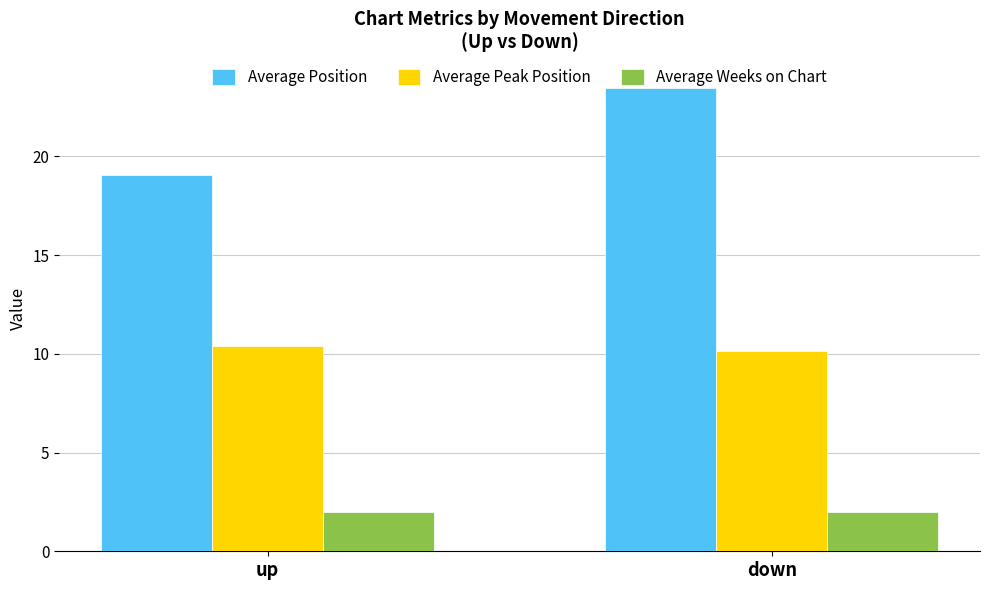

Which series has the widest spread of values?

Average Position